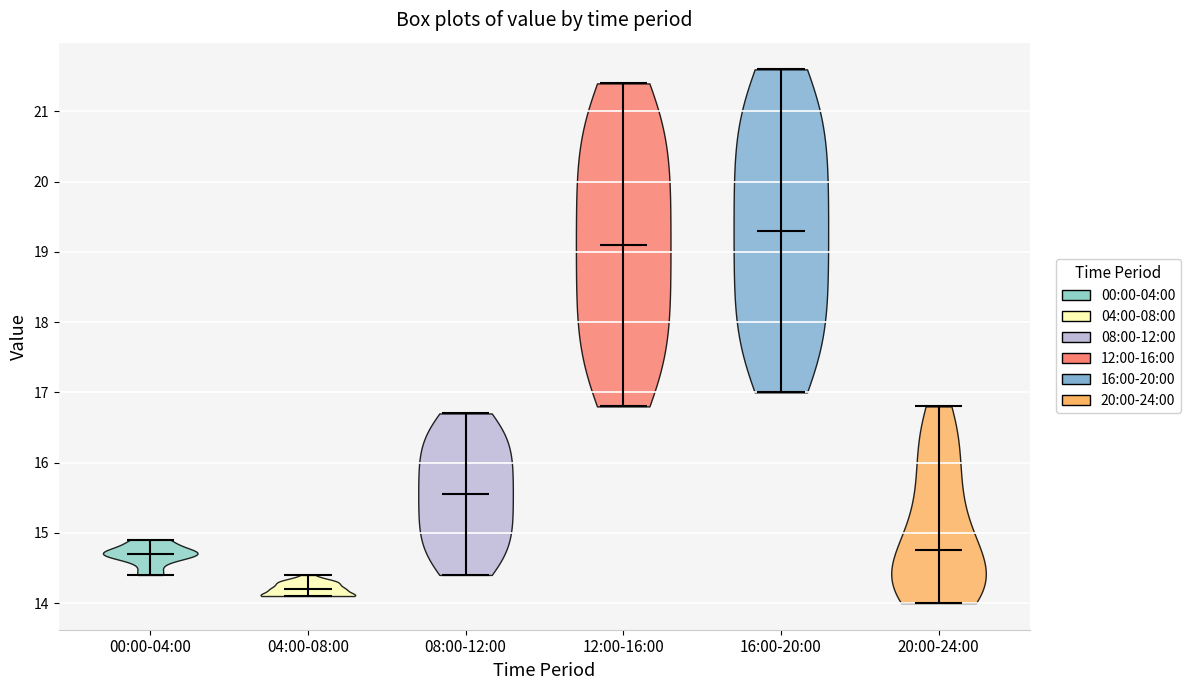

Reading left to right, read every violin against the y-axis: where its median line is, and the lowest and highest points it reaches. The values are not printed on the chart, so give them approximately, as read against the axis.

00:00-04:00: median line 14.7, lowest point 14.4, highest point 14.9
04:00-08:00: median line 14.2, lowest point 14.1, highest point 14.4
08:00-12:00: median line 15.6, lowest point 14.4, highest point 16.7
12:00-16:00: median line 19.1, lowest point 16.8, highest point 21.4
16:00-20:00: median line 19.3, lowest point 17.0, highest point 21.6
20:00-24:00: median line 14.8, lowest point 14.0, highest point 16.8